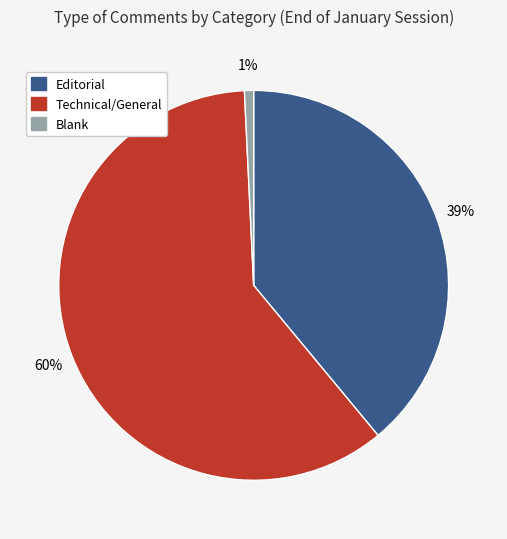

What percentage is the Blank slice, to the nearest percent?

1%